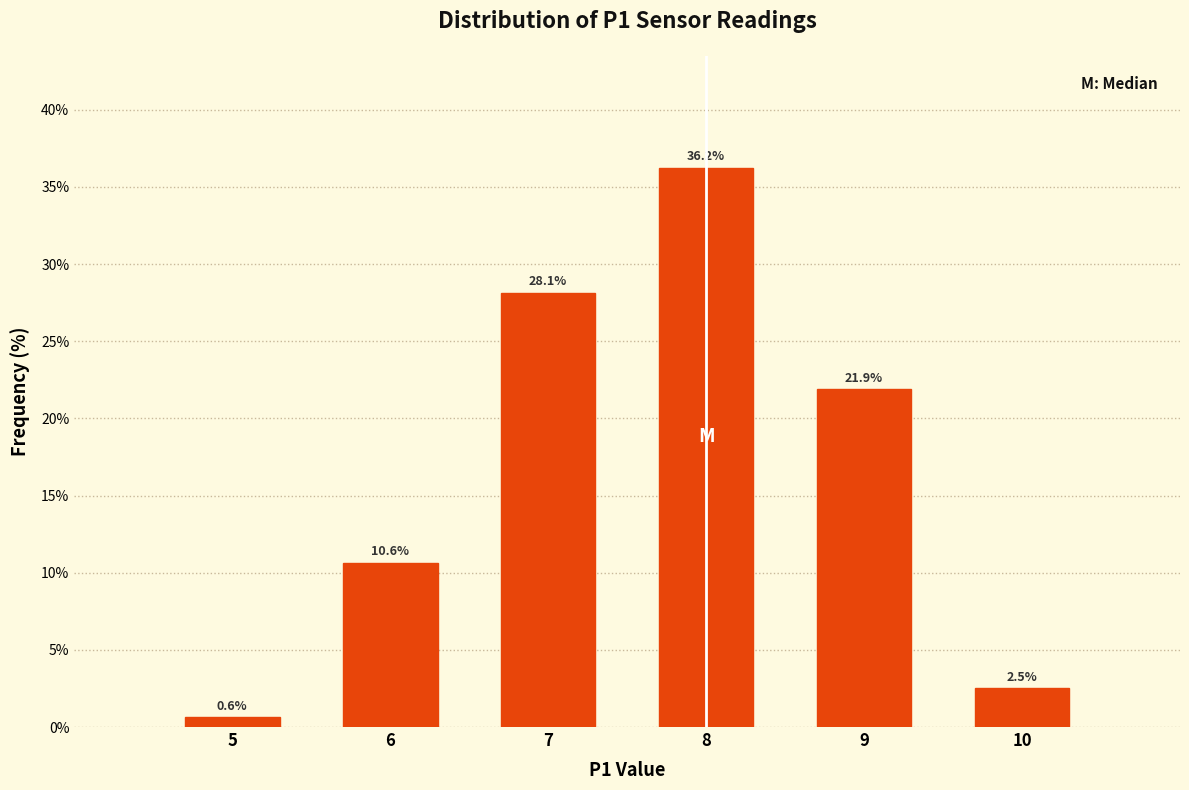

What is the change in value from 7 to 10?

-25.6